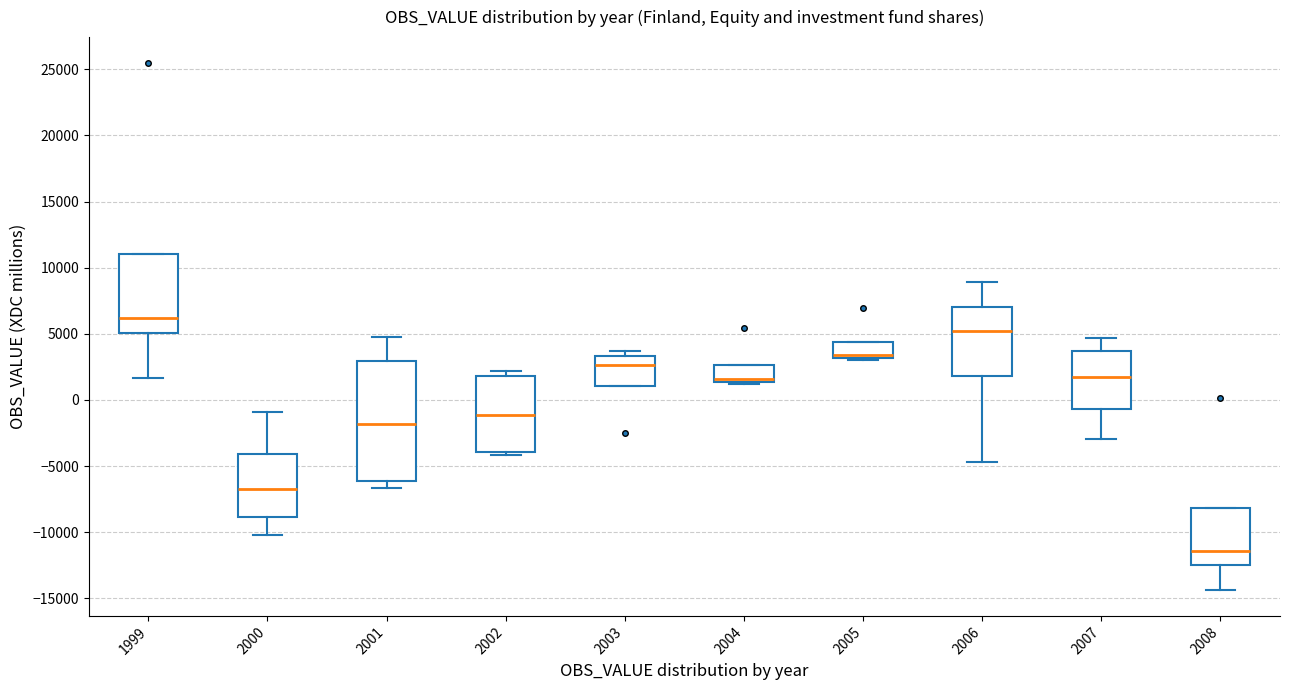

Comparing the boxes themselves (not the whiskers), which one is the tallest?

2001